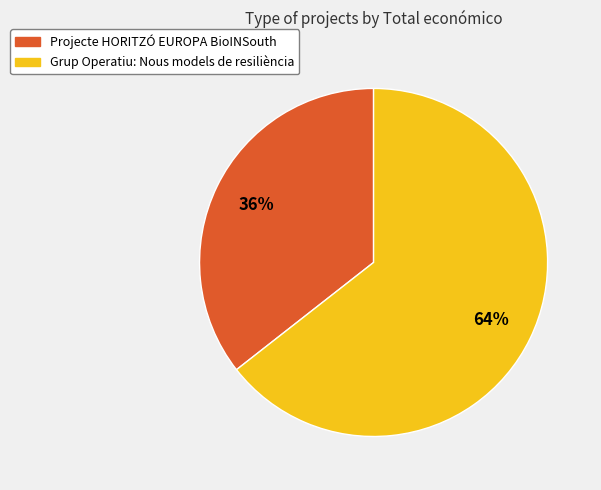

To the nearest percent, what is the average slice percentage?

50%